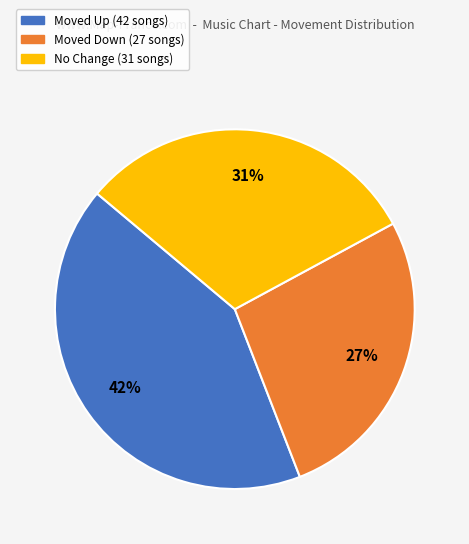

Is there a majority slice in this chart?

No